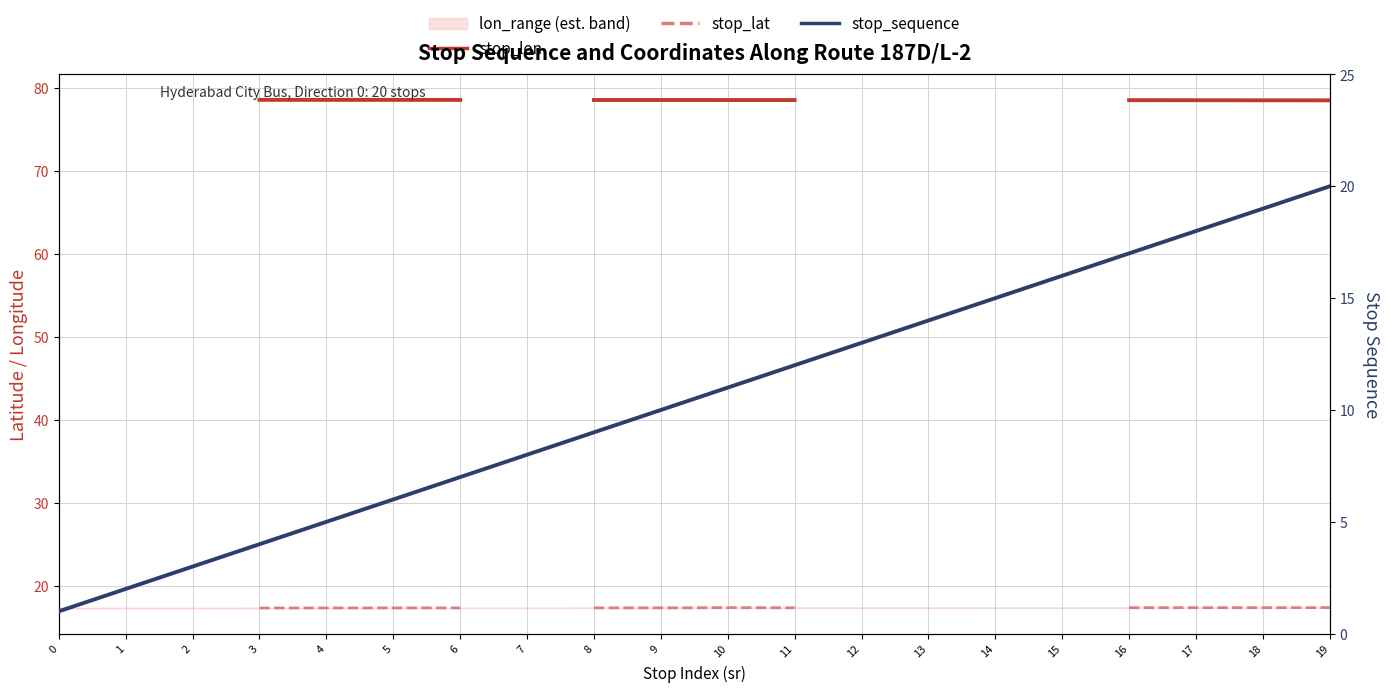

Which series changed the most between 2 and 15?

stop_sequence